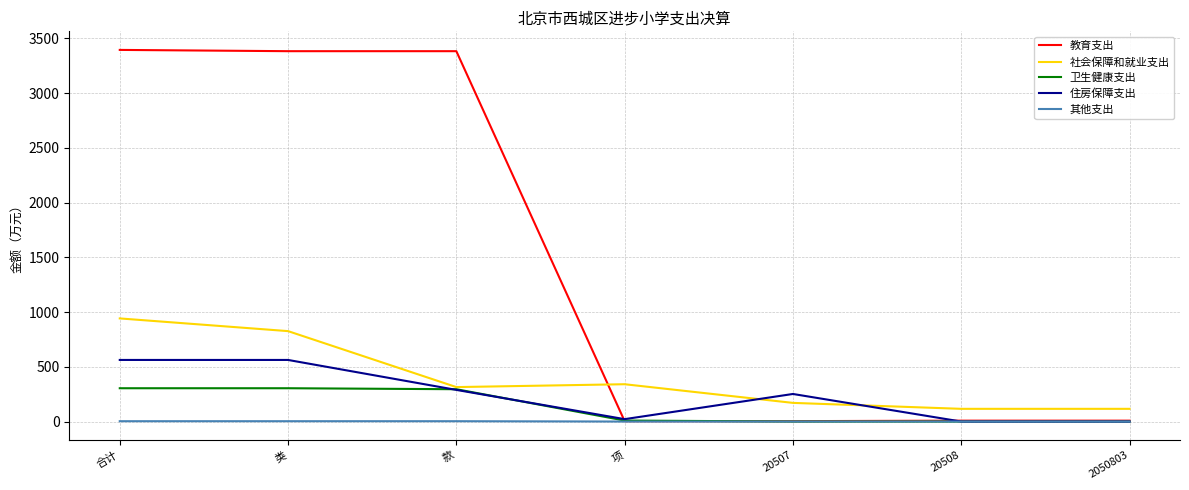

True or false: 教育支出 and 社会保障和就业支出 cross at least once.

True